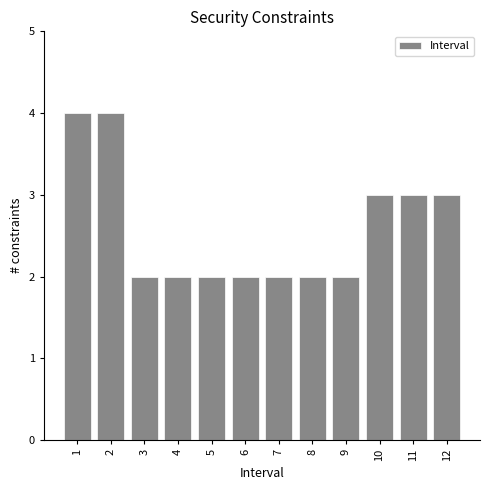

Reading left to right, extract all data points from this chart.

1=4	2=4	3=2	4=2	5=2	6=2	7=2	8=2	9=2	10=3	11=3	12=3